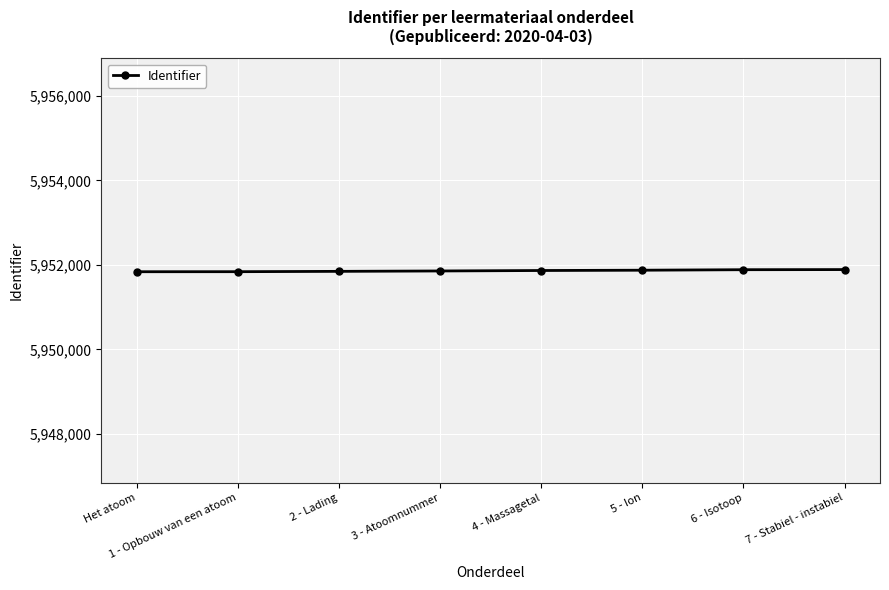

What is the minimum value shown in the chart?

5951839